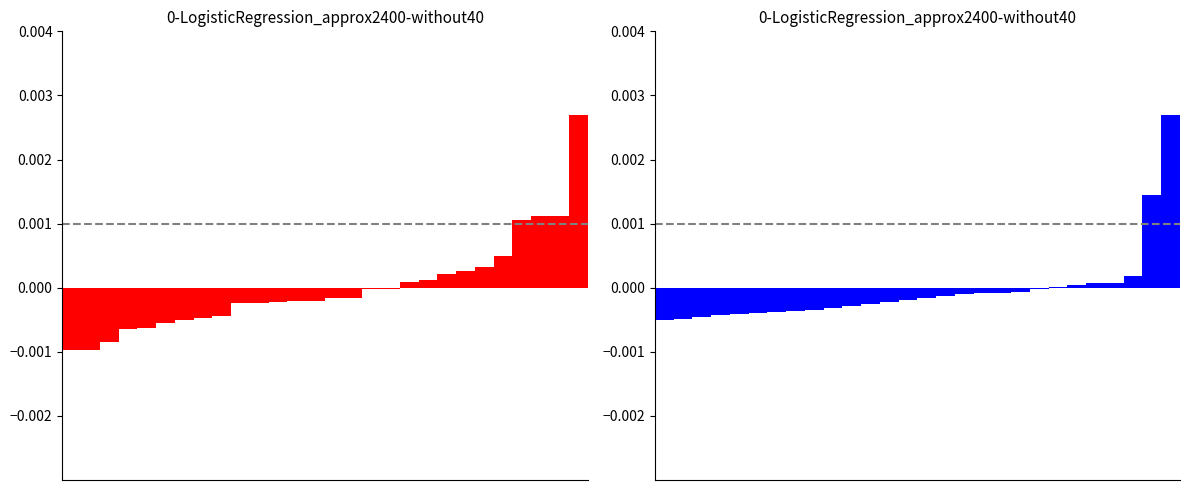

How many categories are shown in the chart?

28